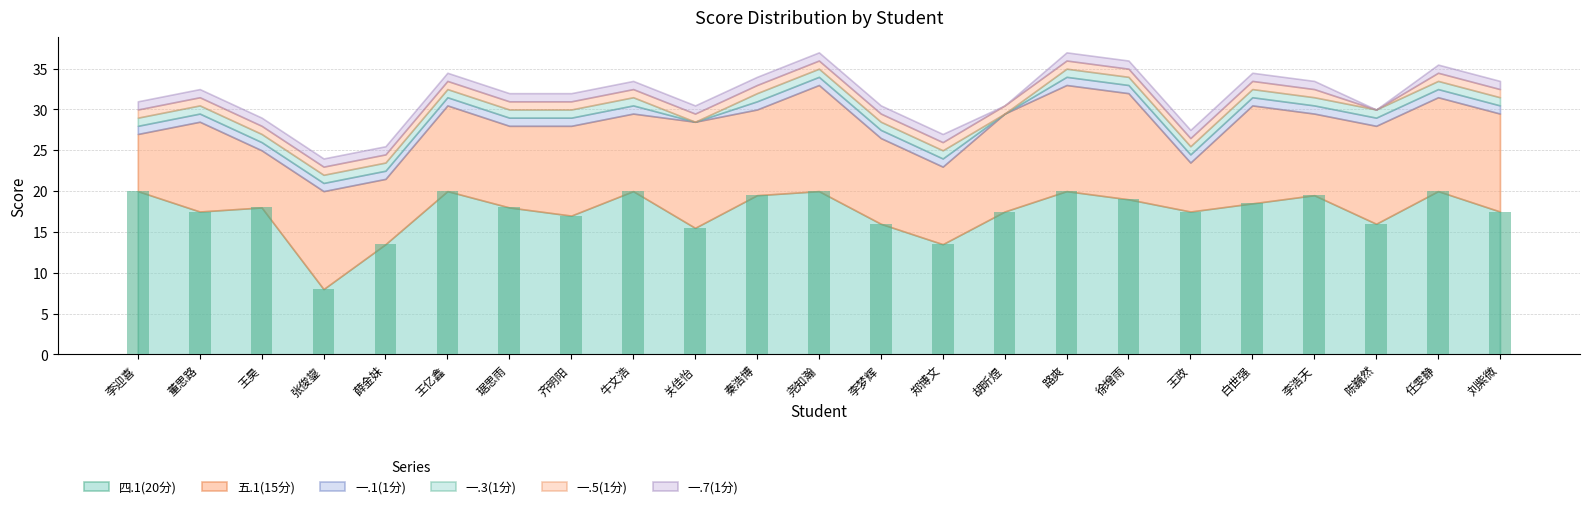

What is the label of the 23rd bar from the left?

刘紫微